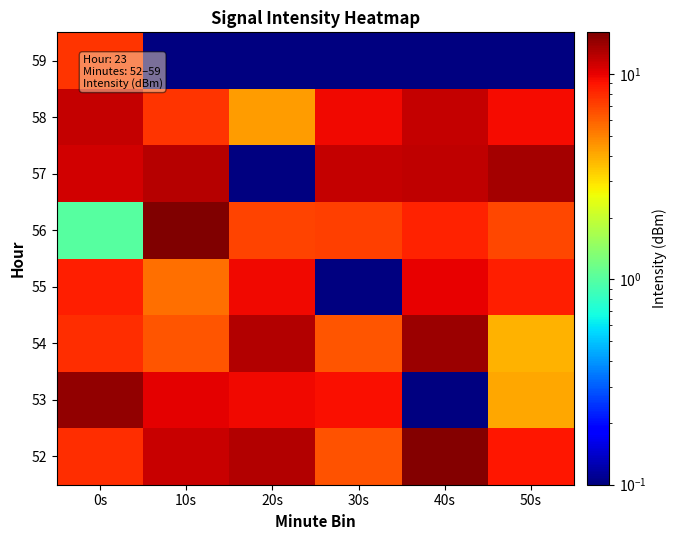

What is the difference between the highest and lowest values at 0s?

13.6